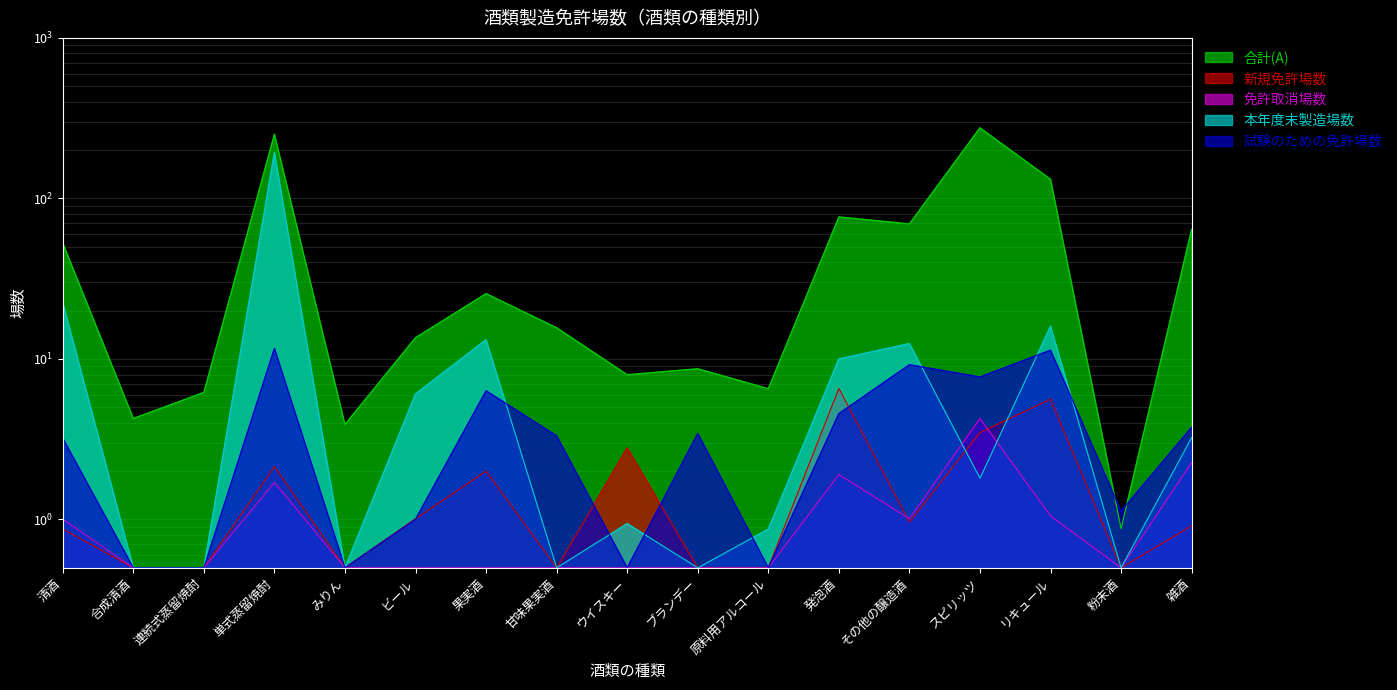

What is the sum of the 合計(A) values at 合成清酒 and 雑酒?

68.5